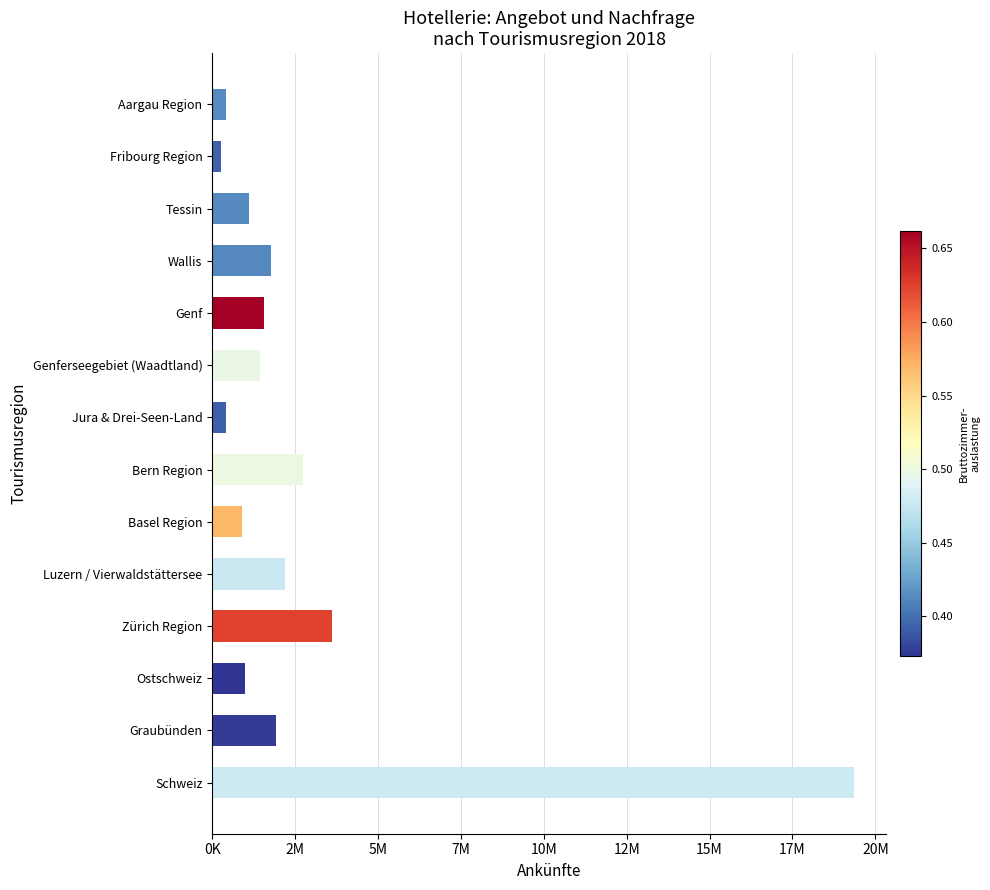

How many data points does each series have?

14